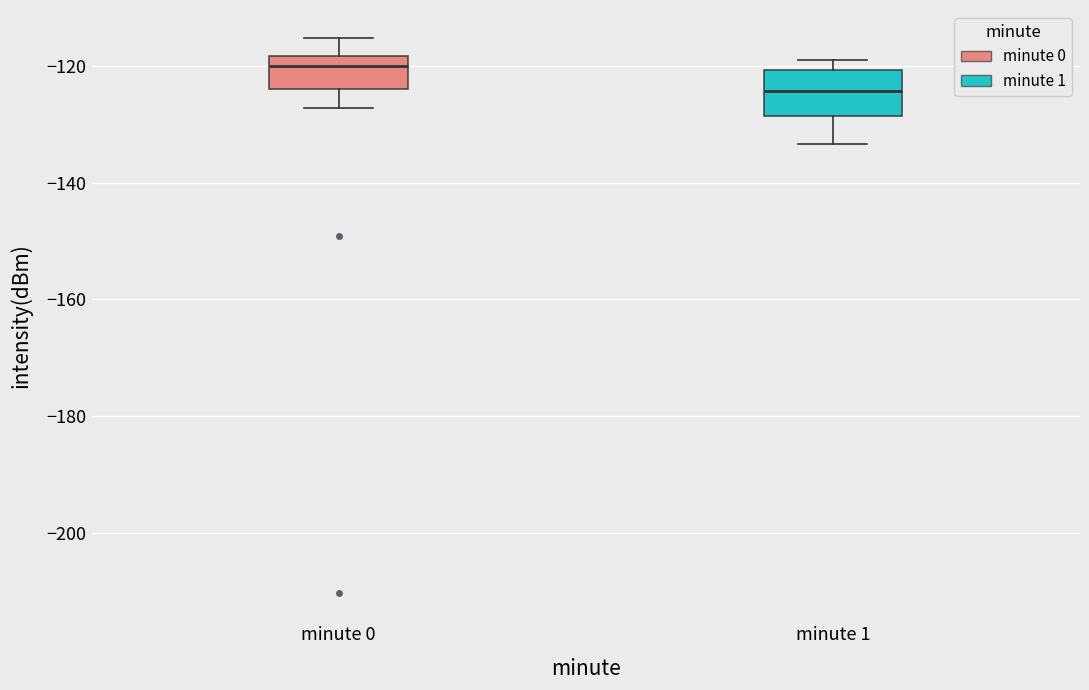

Reading left to right, read every box against the y-axis: the position of its median line, the range the box covers, and the ends of its whiskers. The values are not printed on the chart, so give them approximately, as read against the axis.

minute 0: median -120, box -124 to -118, whiskers -128 to -116
minute 1: median -124, box -128 to -120, whiskers -134 to -120 (just above the box's upper edge)